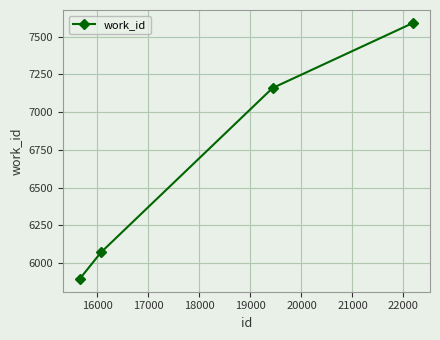

What is the value of the 4th point from the left?

7591